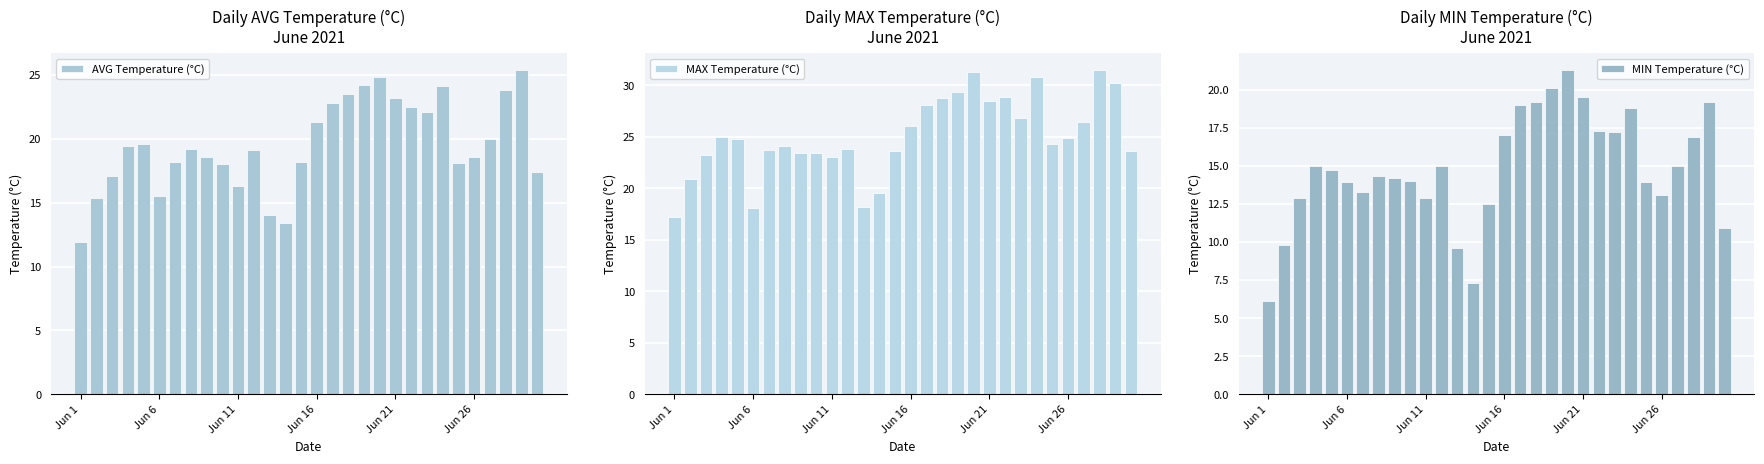

What are all the series names shown in the legend?

AVG Temperature (°C), MAX Temperature (°C), MIN Temperature (°C)